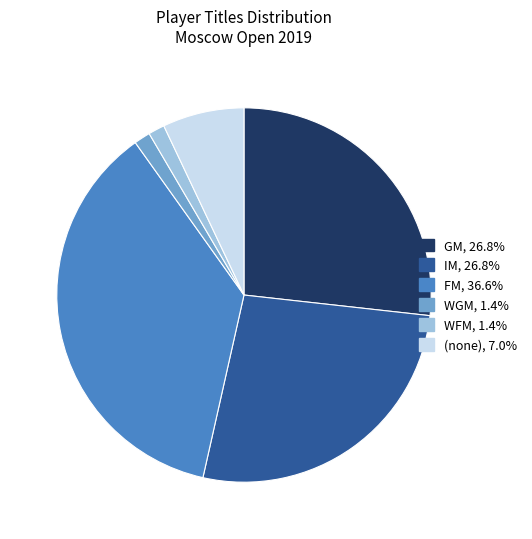

Is there any slice that represents more than half of the pie?

No